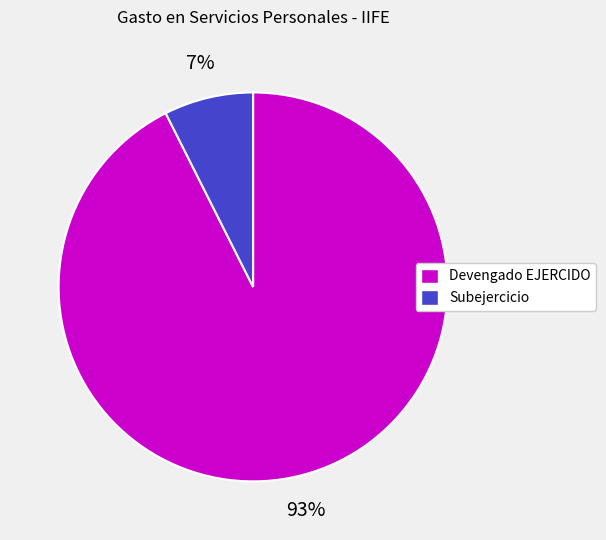

Rank the categories by value from highest to lowest.

Devengado EJERCIDO, Subejercicio